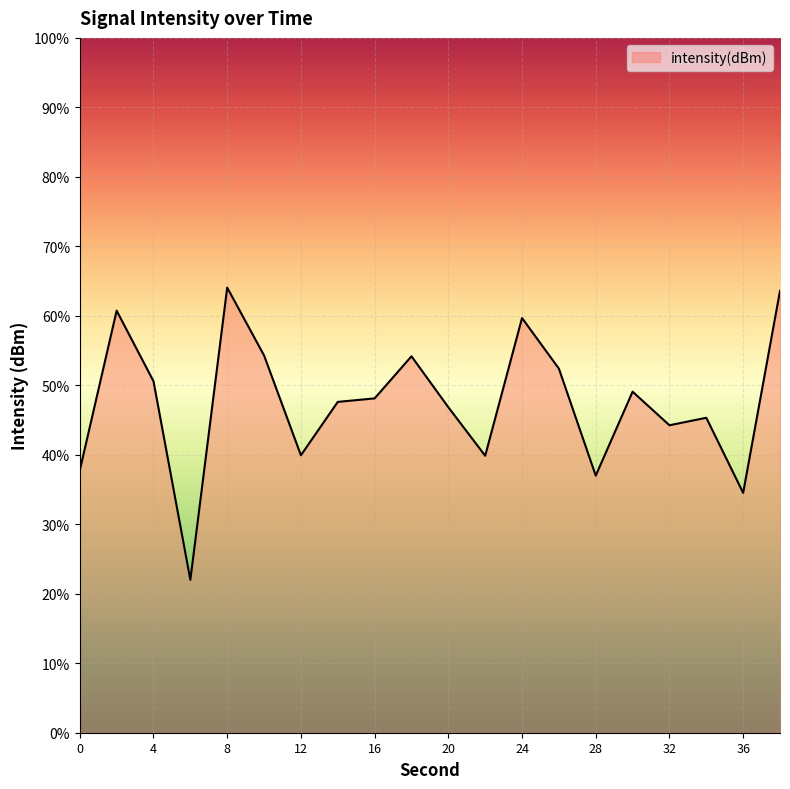

How many points are higher than both their immediate neighbors (excluding endpoints)?

6